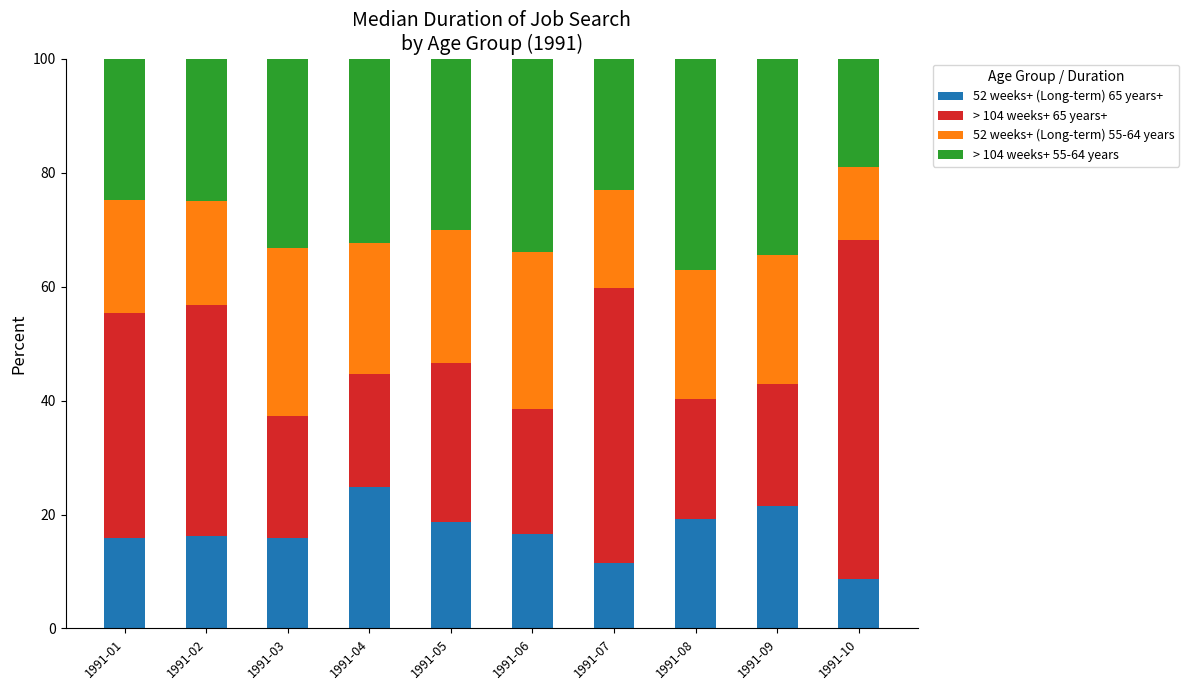

What is the total value across all series at 1991-01?

100.0